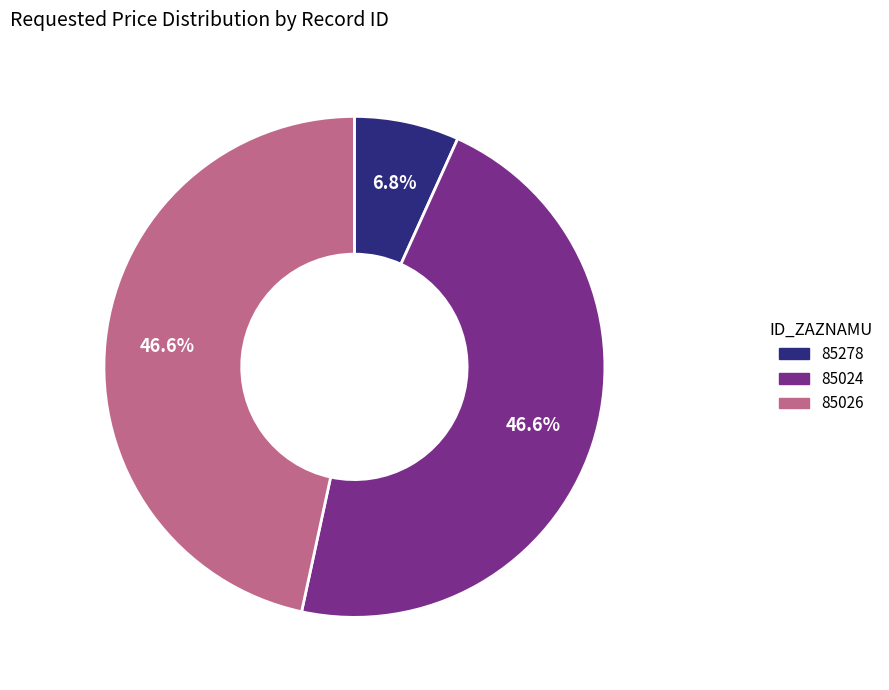

Is there a majority slice in this chart?

No